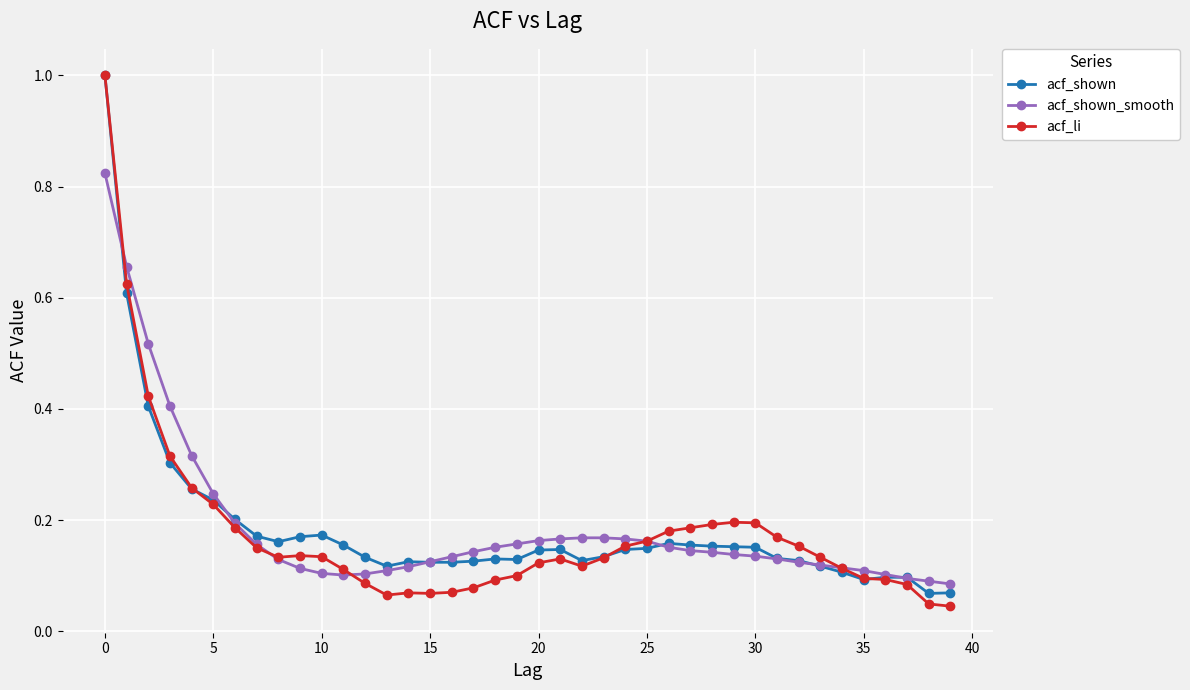

Which series has the largest range (max minus min)?

acf_li